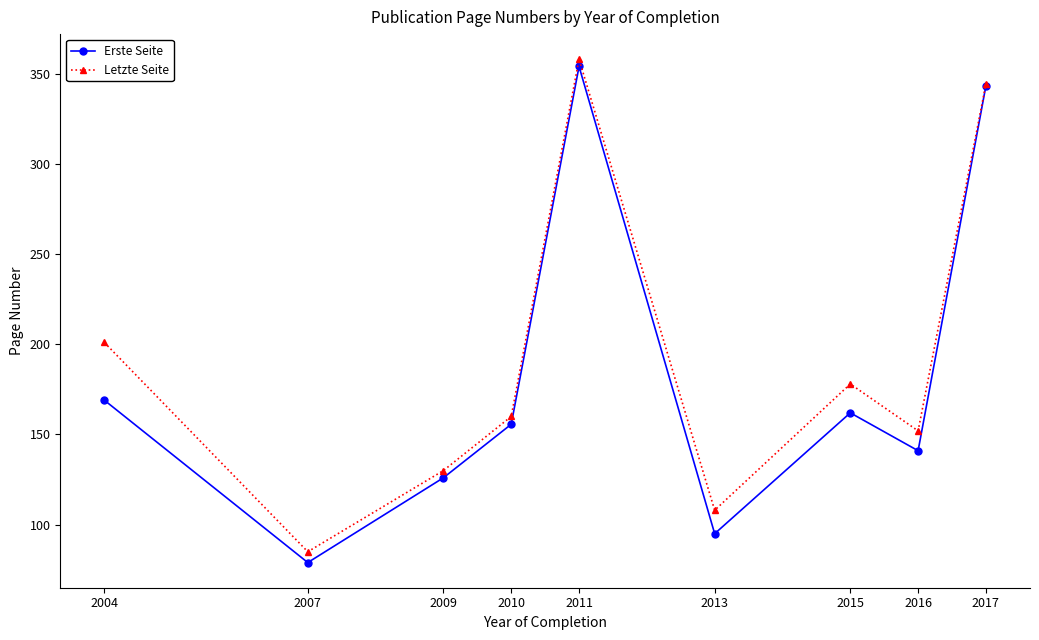

Which series changed the most between 2009 and 2016?

Letzte Seite